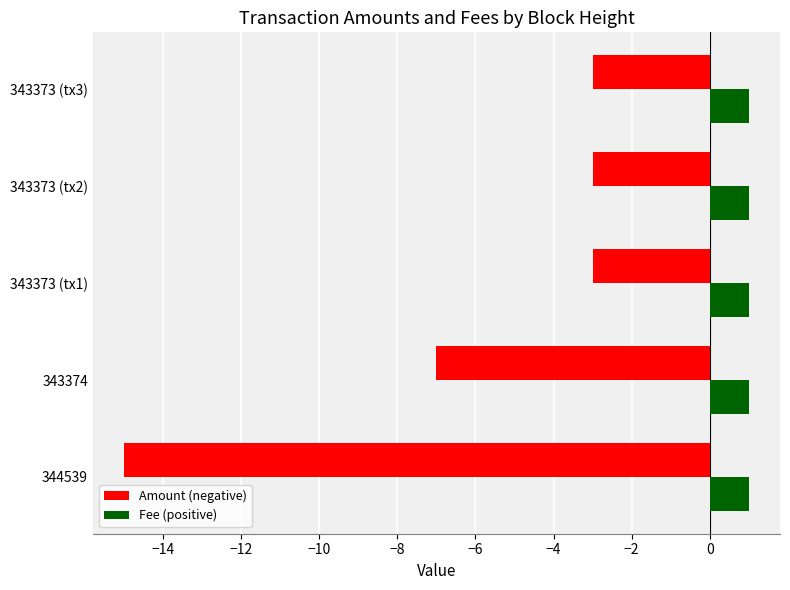

What is the spread (max minus min) of values at 343373 (tx3)?

4